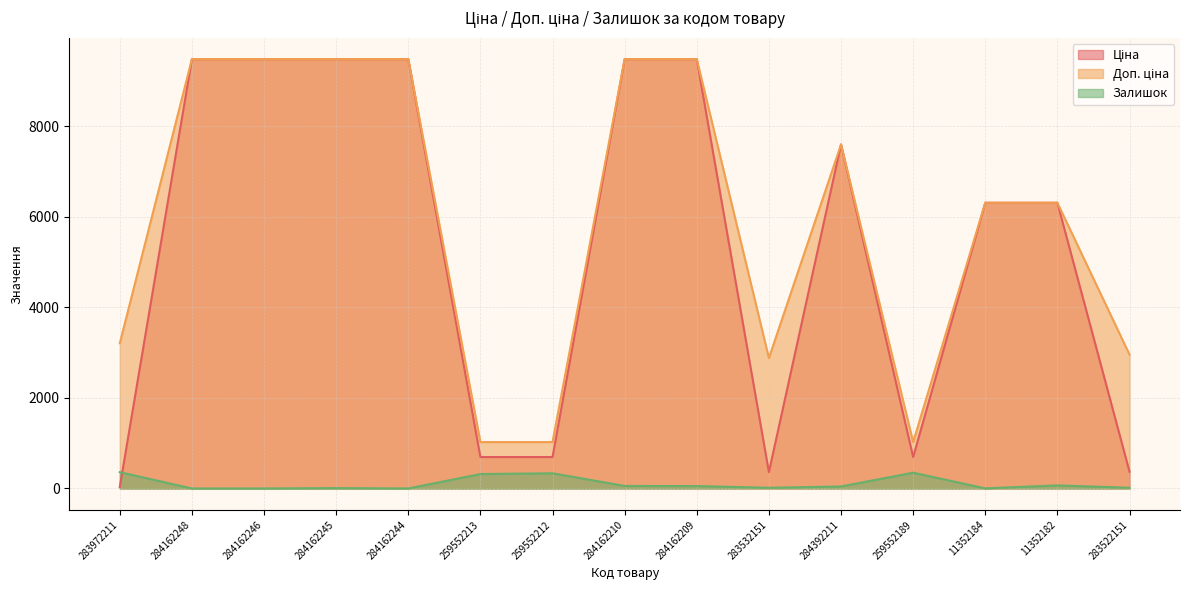

What is the sum of all Доп. ціна values?

89207.9